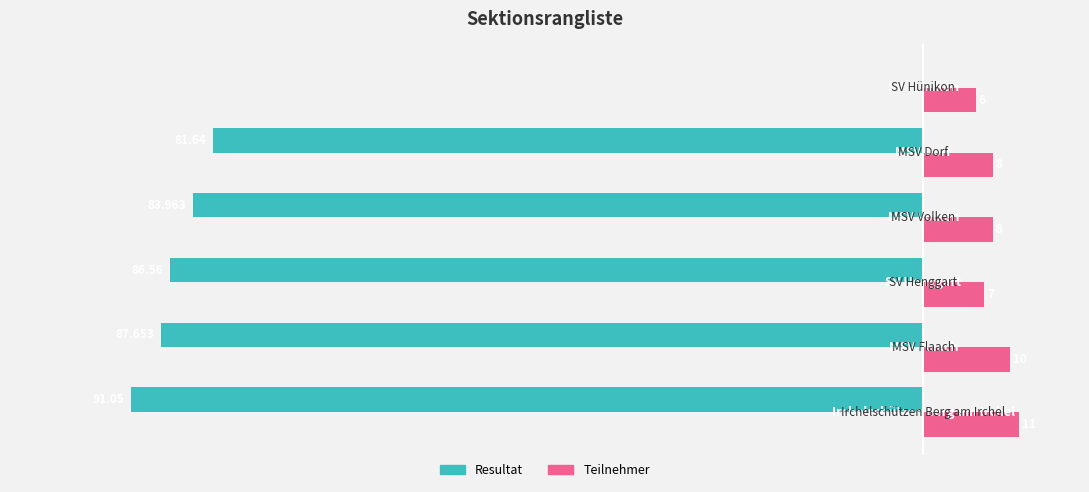

Which series has the largest total across all categories?

Teilnehmer